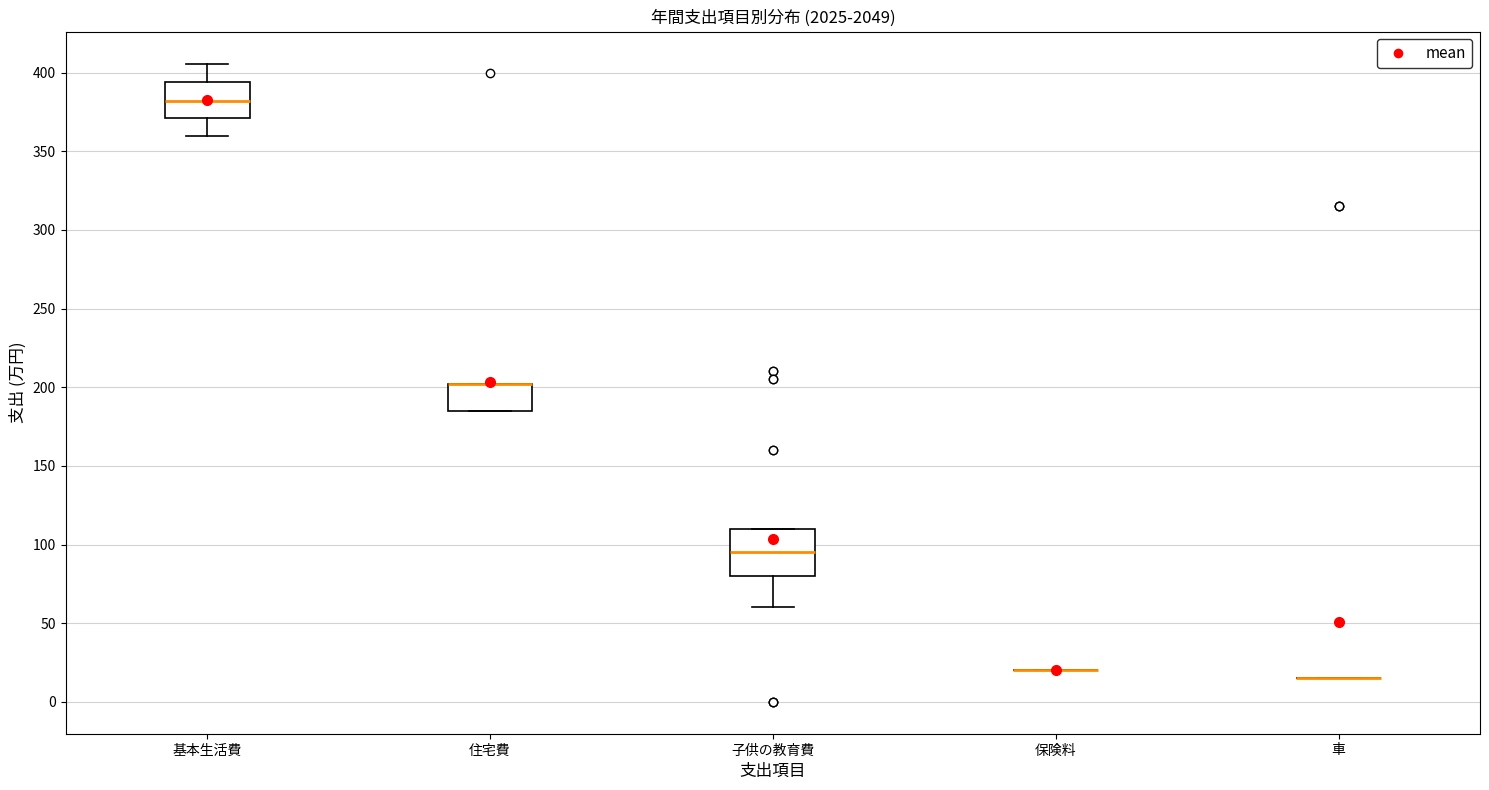

Where does the median line of the box for 子供の教育費 sit on the y-axis? The values are not printed on the chart, so give them approximately, as read against the axis.

95